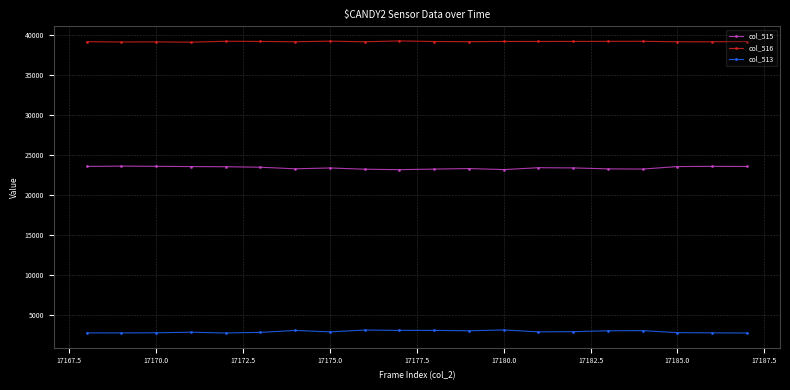

True or false: col_515 has more than 0 interior local peaks.

True